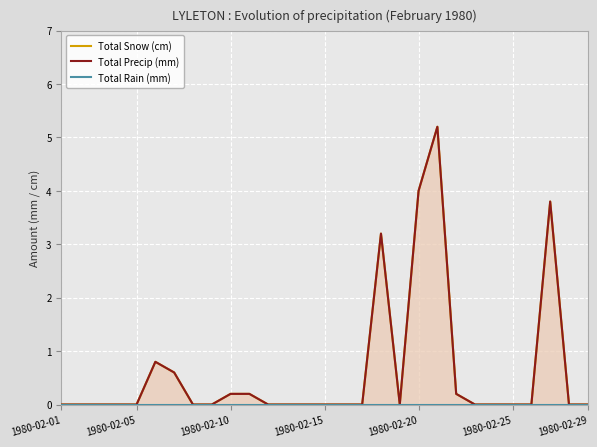

True or false: Total Precip (mm) and Total Rain (mm) intersect in this chart.

False